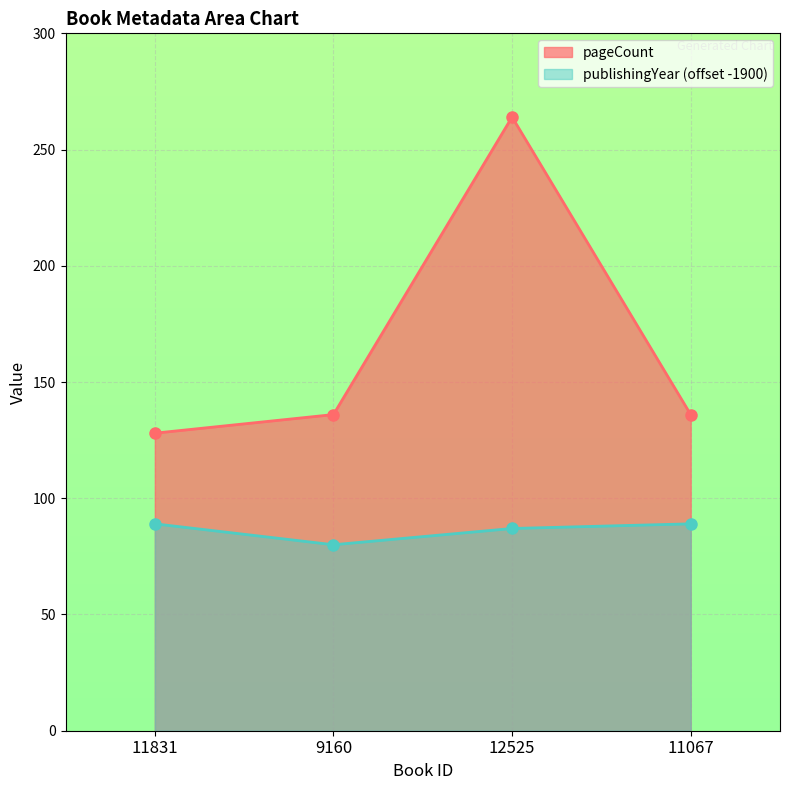

Where is the first local minimum for publishingYear?

9160